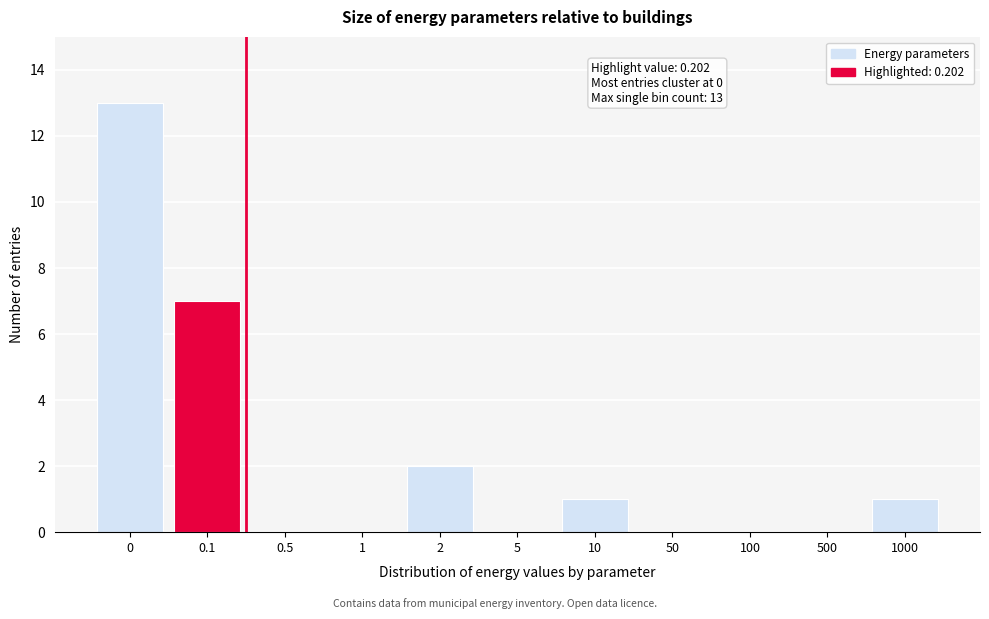

Reading left to right, extract all data points from this chart.

0=13	0.1=7	0.5=0	1=0	2=2	5=0	10=1	50=0	100=0	500=0	1000=1